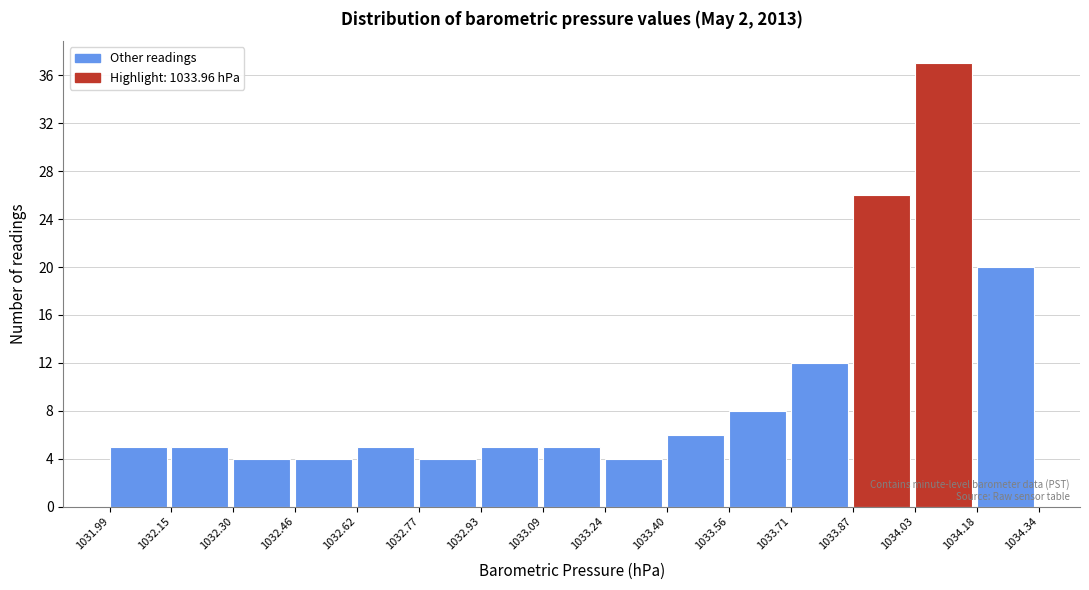

Reading left to right, transcribe this chart: for each bar, give the range it covers on the x-axis and its height. The values are not printed on the chart, so give them approximately, as read against the axis.

1031.99 to 1032.15: 5
1032.15 to 1032.30: 5
1032.30 to 1032.46: 4
1032.46 to 1032.62: 4
1032.62 to 1032.77: 5
1032.77 to 1032.93: 4
1032.93 to 1033.09: 5
1033.09 to 1033.24: 5
1033.24 to 1033.40: 4
1033.40 to 1033.56: 6
1033.56 to 1033.71: 8
1033.71 to 1033.87: 12
1033.87 to 1034.03: 26
1034.03 to 1034.18: 37
1034.18 to 1034.34: 20